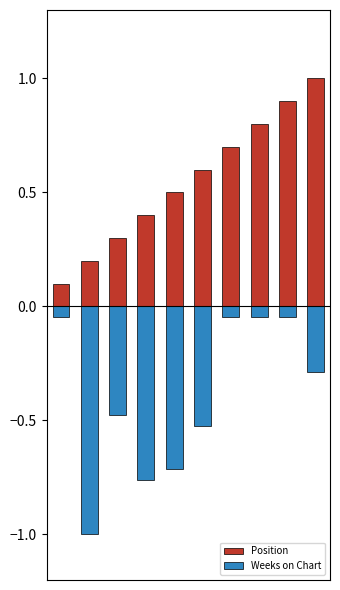

Between 9 and 0, which is larger?

9